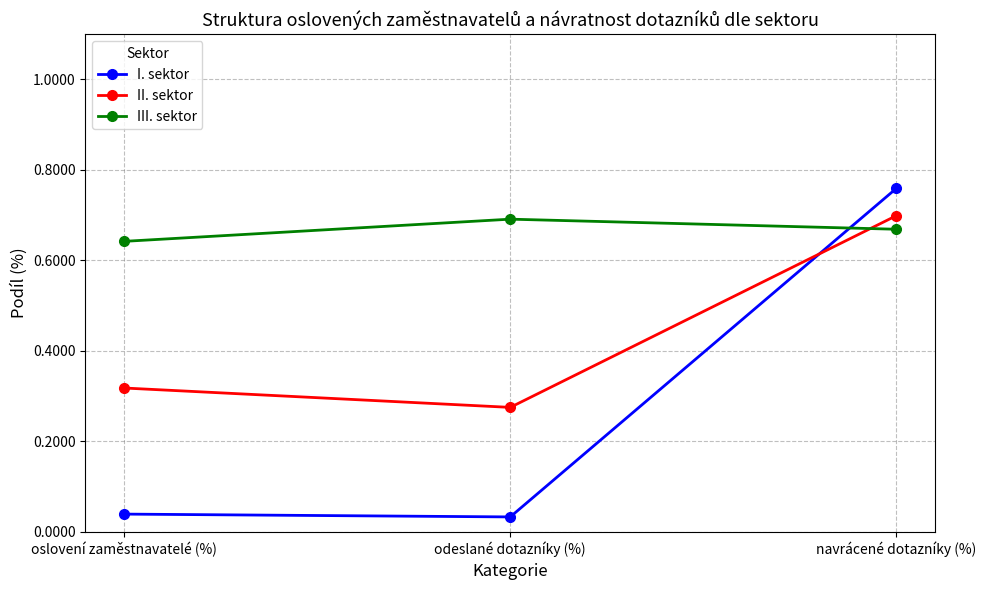

At how many categories does at least one series exceed 0?

3